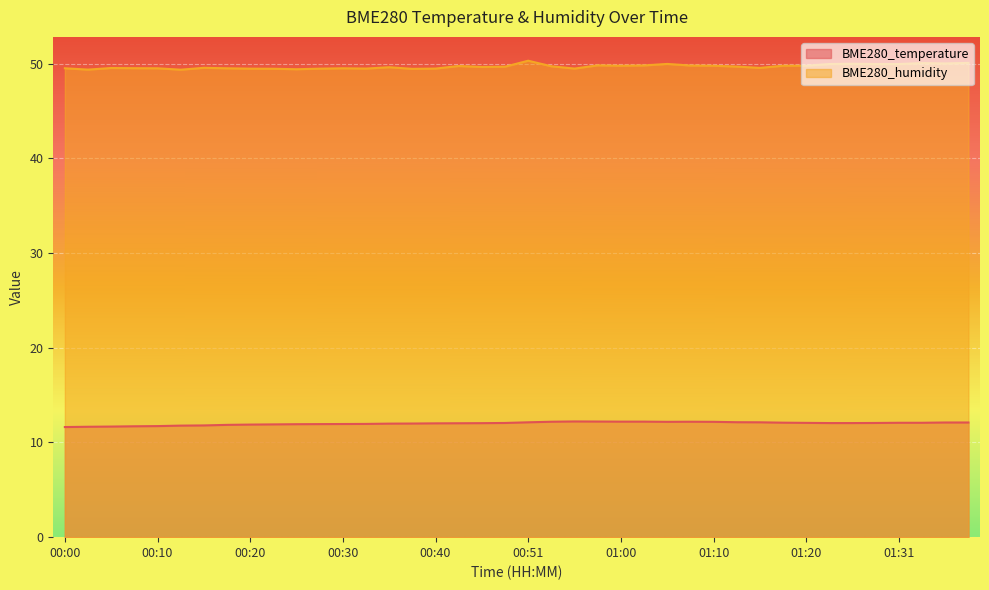

How many lines are shown in the chart?

2